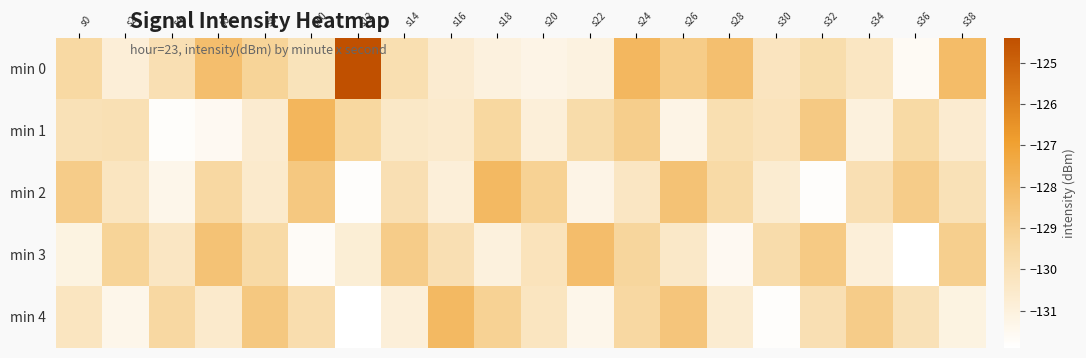

Reading left to right, list all the values displayed in this chart.

min 0: s0=-129.5	s2=-130.9	s4=-129.9	s6=-128.3	s8=-129.2	s10=-130.1	s12=-124.4	s14=-129.9	s16=-130.7	s18=-131.0	s20=-131.2	s22=-131.1	s24=-128.0	s26=-128.9	s28=-128.3	s30=-130.2	s32=-129.7	s34=-130.3	s36=-131.6	s38=-128.2
min 1: s0=-130.0	s2=-129.9	s4=-131.8	s6=-131.6	s8=-130.7	s10=-127.9	s12=-129.4	s14=-130.4	s16=-130.6	s18=-129.4	s20=-130.9	s22=-129.7	s24=-128.9	s26=-131.2	s28=-129.9	s30=-130.1	s32=-128.8	s34=-131.0	s36=-129.5	s38=-130.7
min 2: s0=-128.9	s2=-130.2	s4=-131.3	s6=-129.5	s8=-130.6	s10=-128.7	s12=-131.8	s14=-129.9	s16=-130.9	s18=-128.0	s20=-129.1	s22=-131.2	s24=-130.3	s26=-128.5	s28=-129.6	s30=-130.7	s32=-131.8	s34=-129.9	s36=-128.9	s38=-130.0
min 3: s0=-131.1	s2=-129.2	s4=-130.3	s6=-128.5	s8=-129.6	s10=-131.7	s12=-130.8	s14=-128.9	s16=-129.9	s18=-131.0	s20=-130.1	s22=-128.2	s24=-129.3	s26=-130.5	s28=-131.6	s30=-129.7	s32=-128.8	s34=-130.9	s36=-131.9	s38=-129.0
min 4: s0=-130.2	s2=-131.3	s4=-129.5	s6=-130.6	s8=-128.7	s10=-129.8	s12=-131.9	s14=-130.9	s16=-128.0	s18=-129.1	s20=-130.2	s22=-131.3	s24=-129.5	s26=-128.6	s28=-130.7	s30=-131.8	s32=-129.9	s34=-128.9	s36=-130.0	s38=-131.1